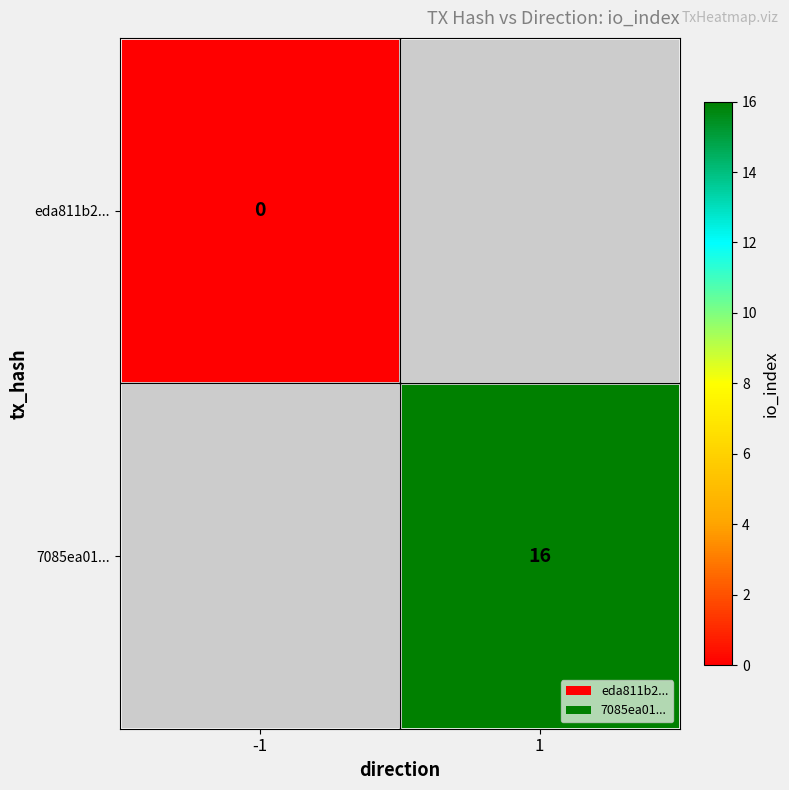

The 7085ea01... series shows 16 at 1. True or false?

True